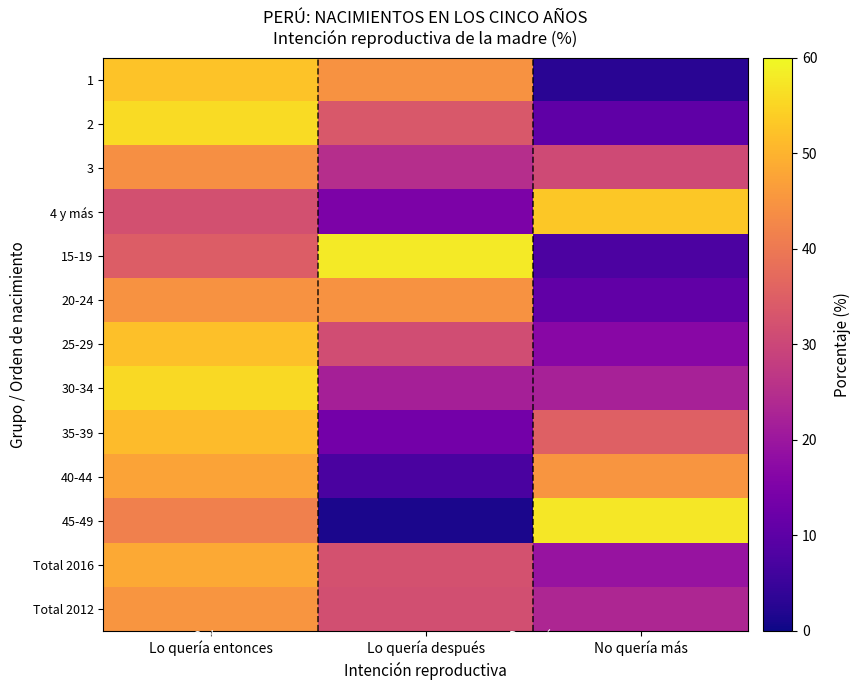

At Lo quería entonces, list the series in order from largest to smallest.

2, 30-34, 1, 25-29, 35-39, Total 2016, 40-44, Total 2012, 20-24, 3, 45-49, 15-19, 4 y más